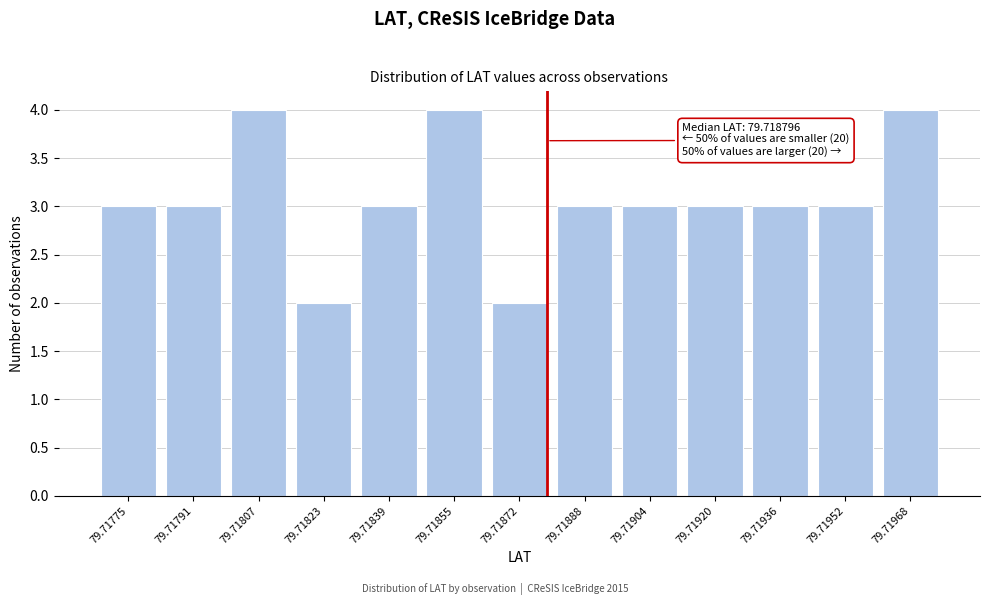

Reading left to right, what are all the values shown in this chart?

79.71775=3	79.71791=3	79.71807=4	79.71823=2	79.71839=3	79.71855=4	79.71872=2	79.71888=3	79.71904=3	79.71920=3	79.71936=3	79.71952=3	79.71968=4